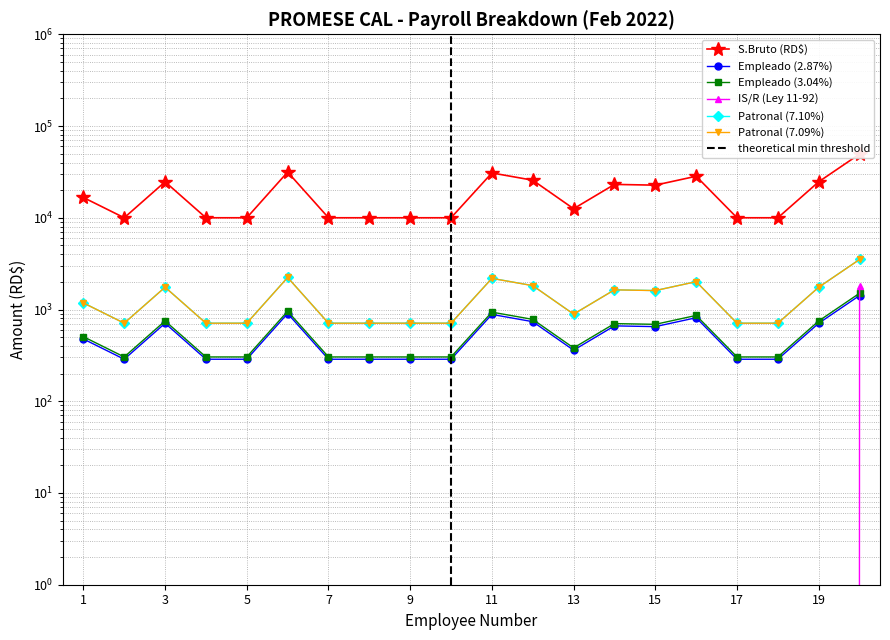

What is the difference between the Patronal (7.10%) values at 18 and 16?

1302.8